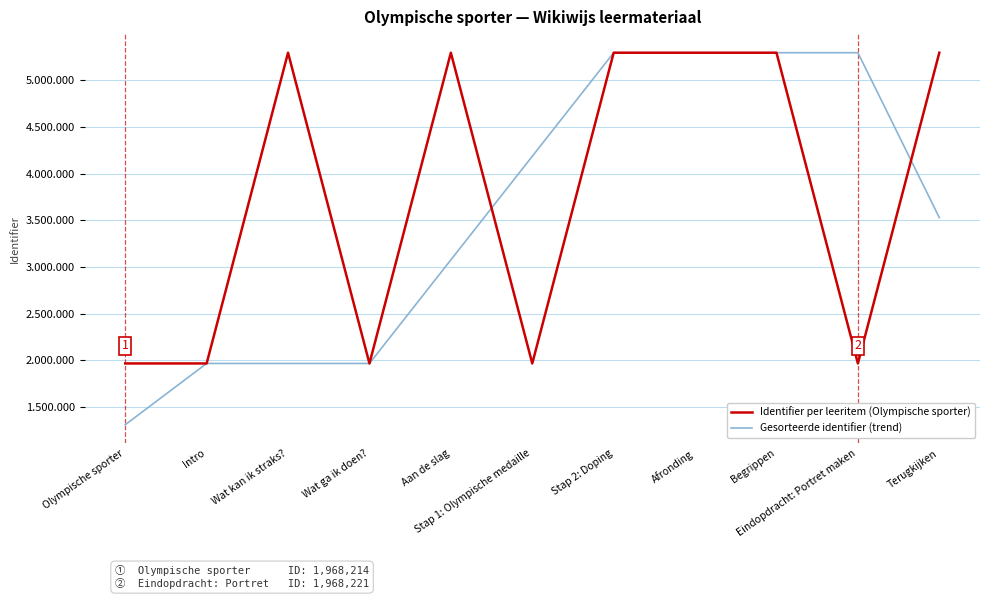

At which label does Gesorteerde identifier (trend) reach its minimum?

Olympische sporter